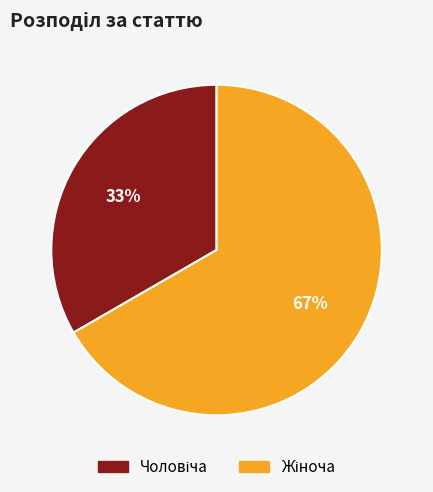

How many segments does this pie chart have?

2